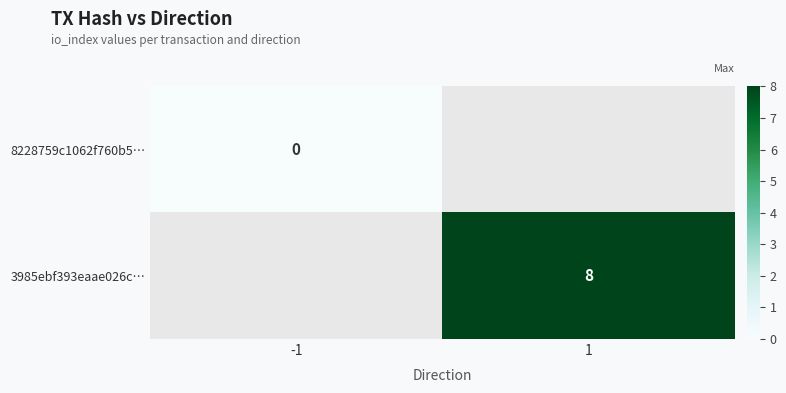

Is it true that 3985ebf393eaae026c… equals 8 at 1?

True